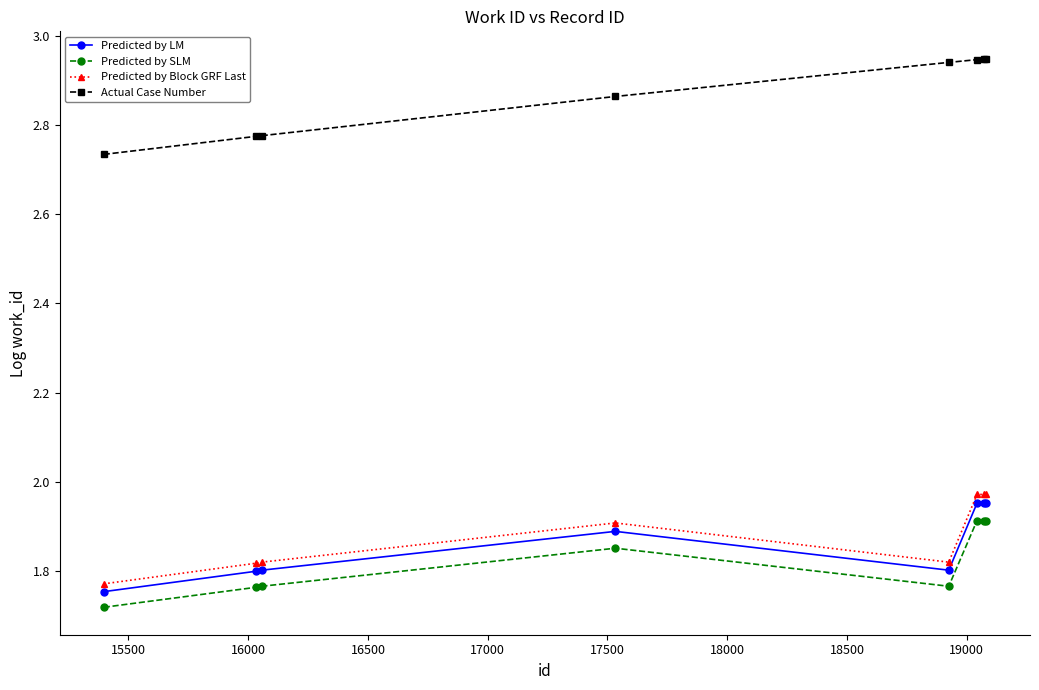

True or false: Actual Case Number and Predicted by Block GRF Last intersect in this chart.

False